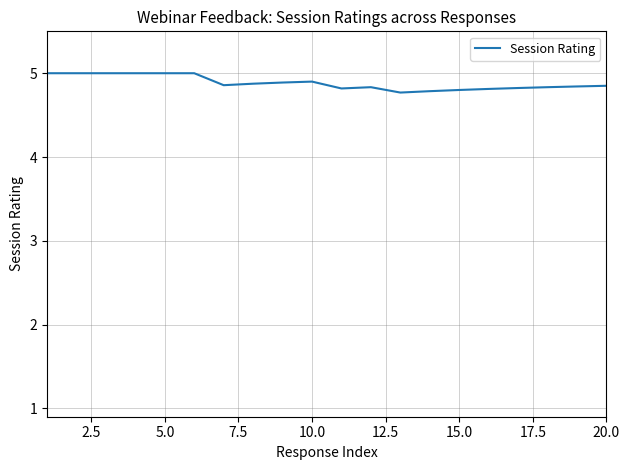

What is the maximum value shown in the chart?

5.0